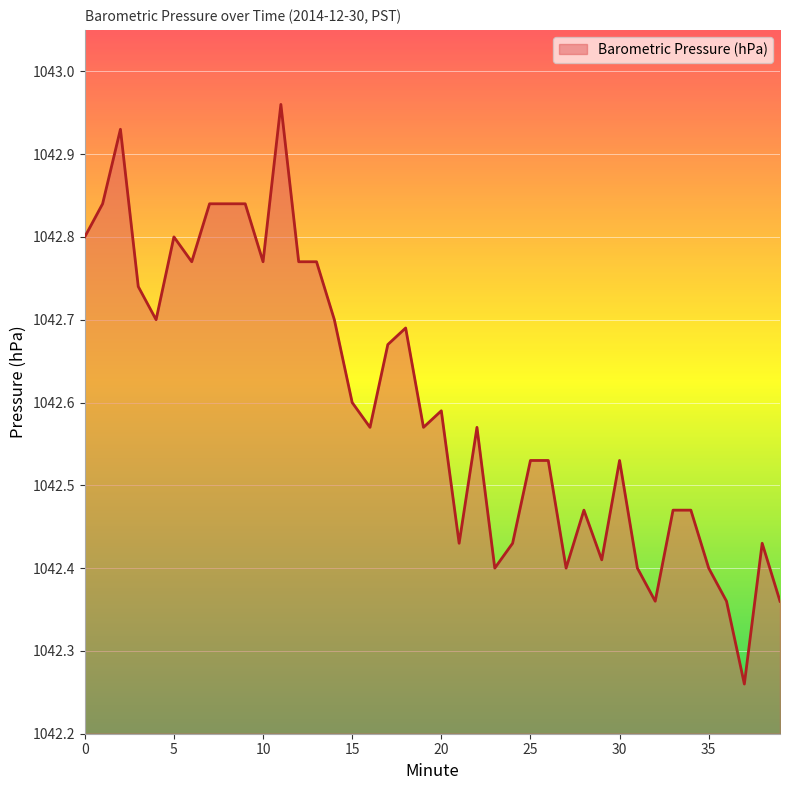

What is the difference between the maximum and minimum values?

0.7